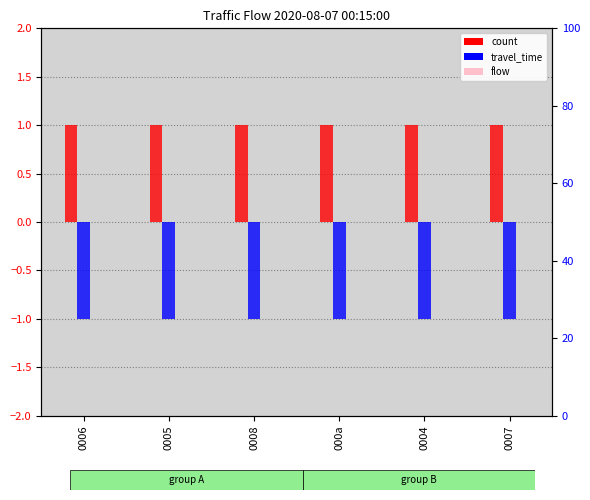

Which label corresponds to the smallest value in the chart?

0006